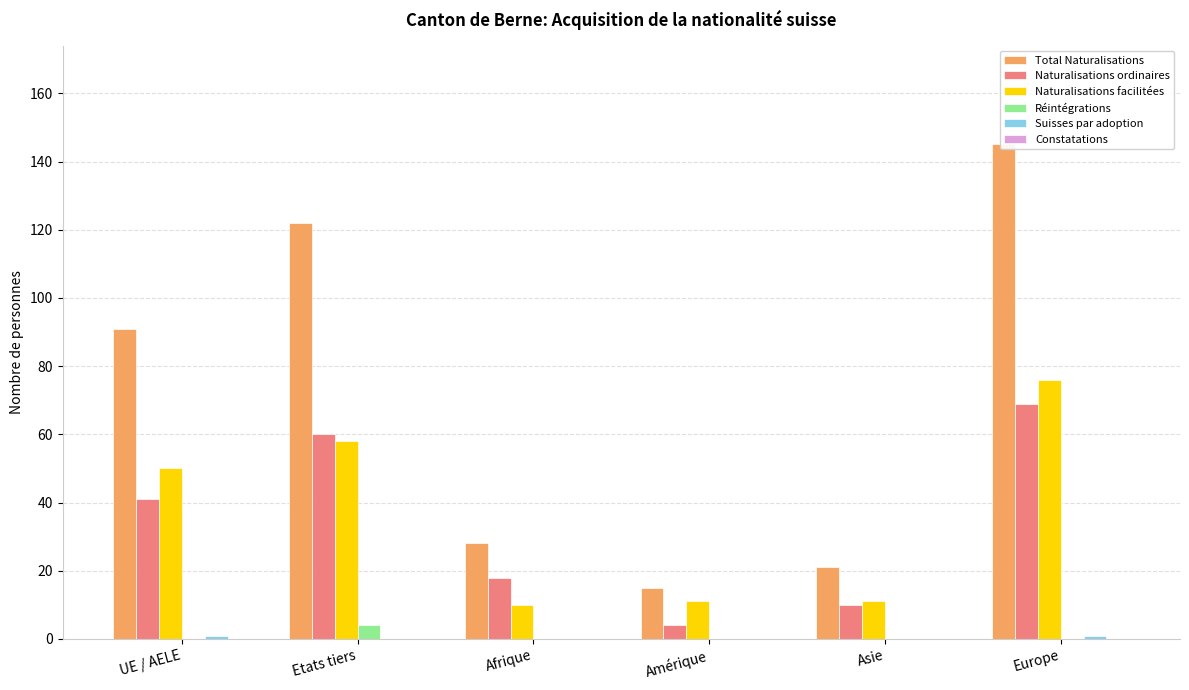

What is the approximate value of Naturalisations facilitées at Amérique, to the nearest 10?

10